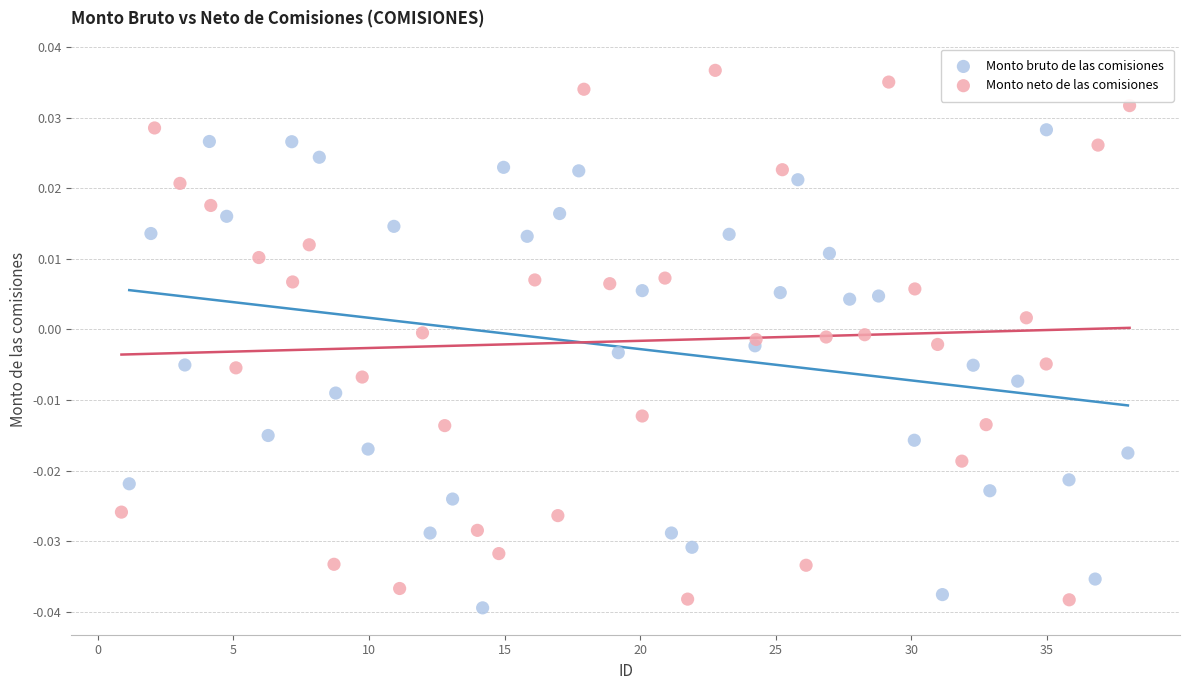

Which series reaches the maximum Y coordinate?

Monto neto de las comisiones